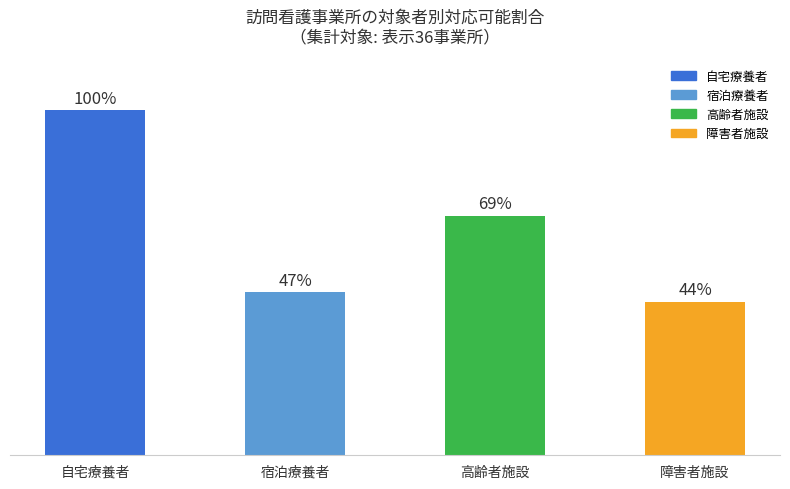

Where is the data nearest to the value 72?

高齢者施設